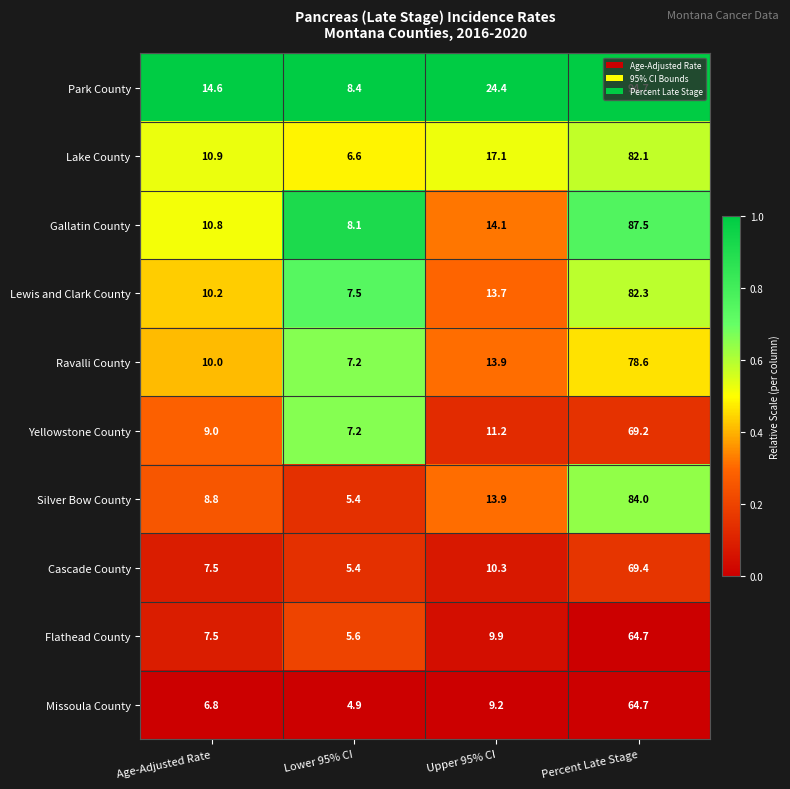

List the labels in order of Missoula County value, largest first.

Percent Late Stage, Upper 95% CI, Age-Adjusted Rate, Lower 95% CI